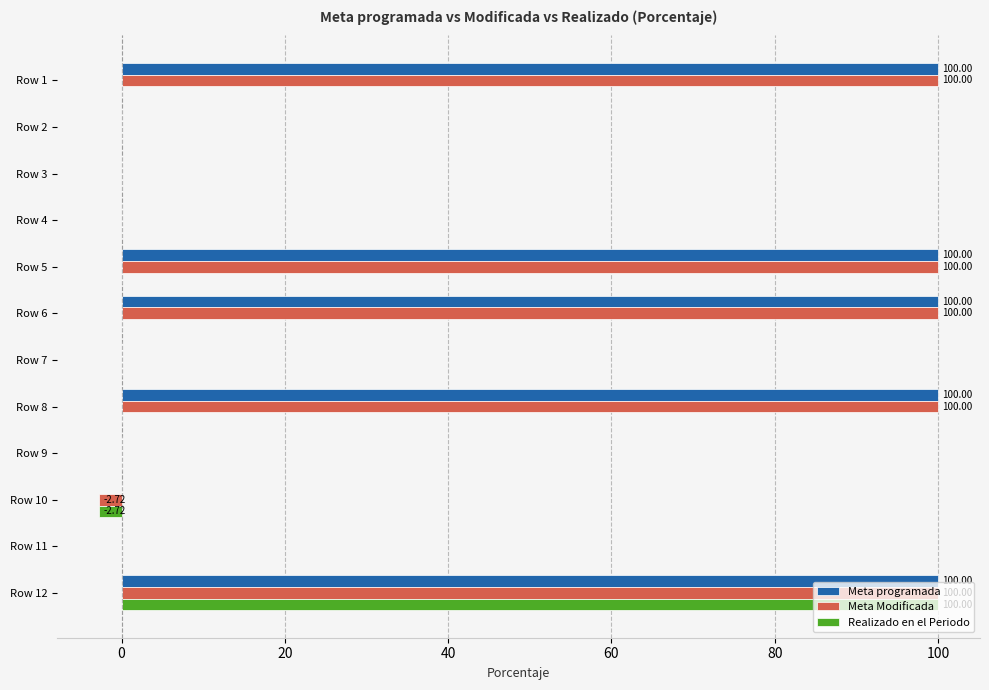

Is the value of Meta Modificada at Row 1 greater than the value of Meta programada at Row 7?

Yes